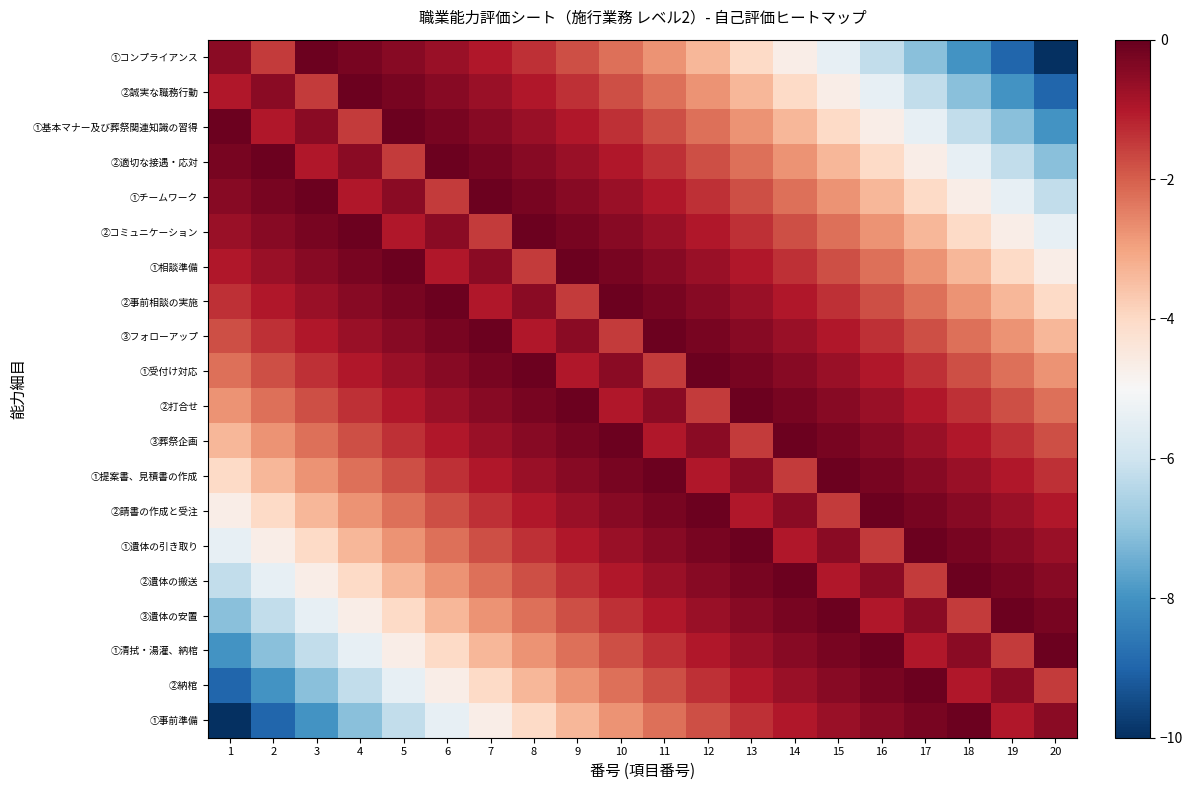

What is the spread (max minus min) of values at 19?

8.9